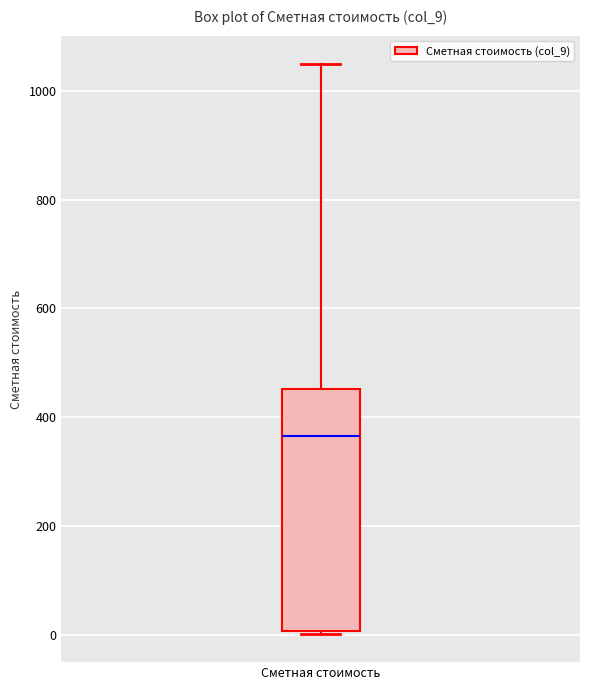

Read this box plot against the y-axis: the position of the median line, the range covered by the box, and the ends of both whiskers. The values are not printed on the chart, so give them approximately, as read against the axis.

median 360, box 0 to 460, whiskers 0 to 1040